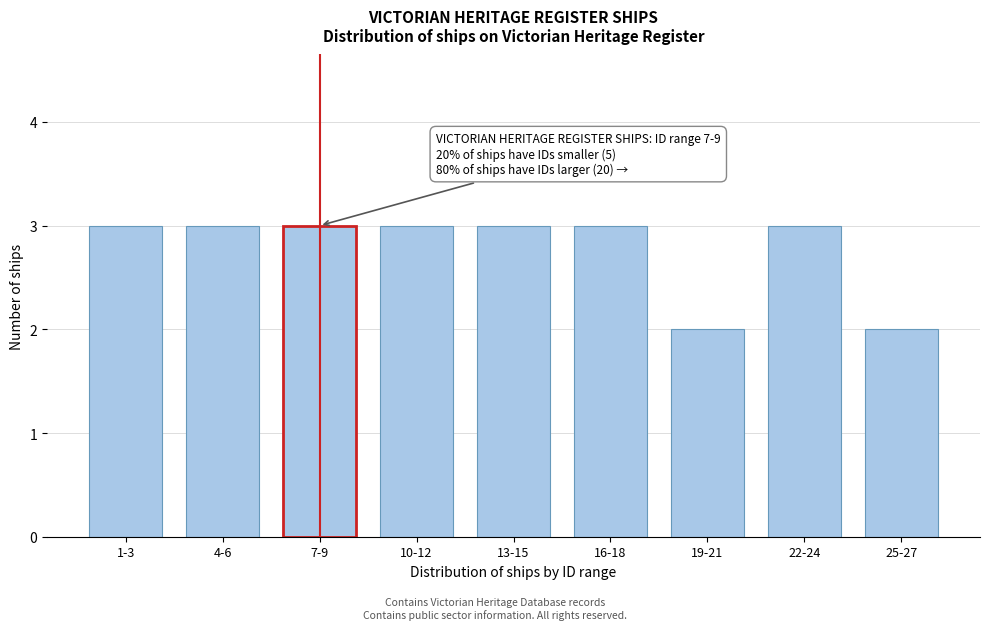

Reading right to left, list all the values displayed in this chart.

25-27=2	22-24=3	19-21=2	16-18=3	13-15=3	10-12=3	7-9=3	4-6=3	1-3=3